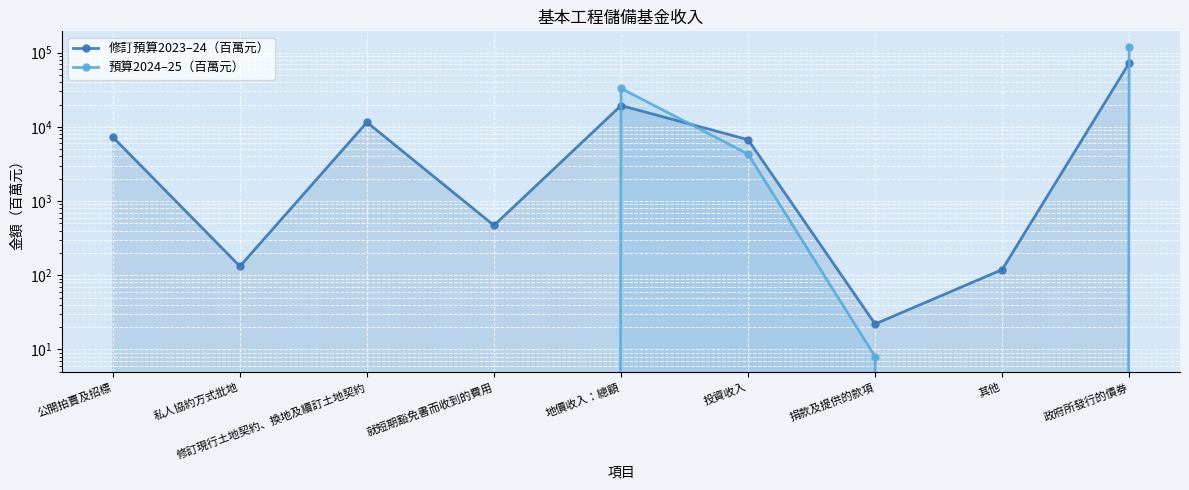

True or false: 修訂預算2023–24（百萬元） and 預算2024–25（百萬元） cross at least once.

True